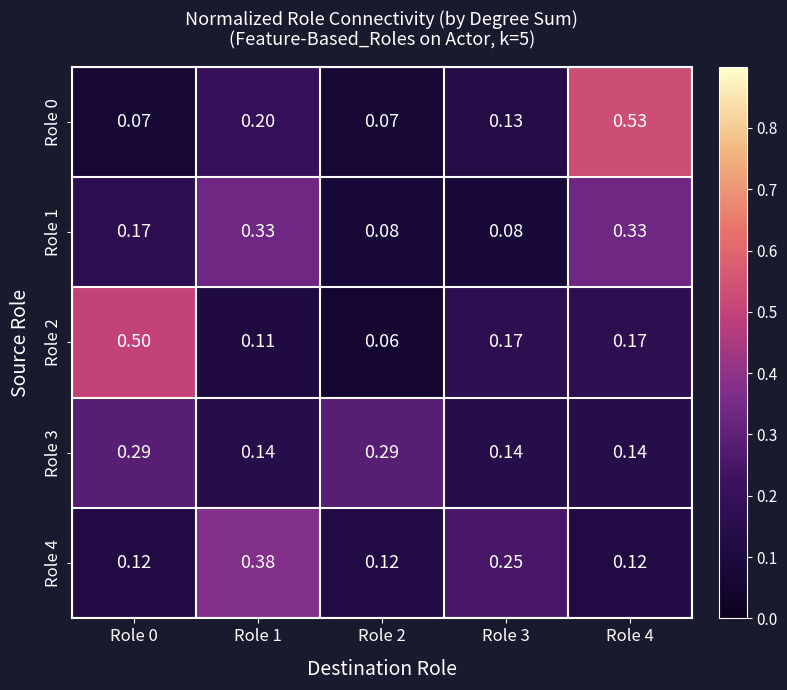

List the series in order of their peak value, lowest first.

Role 3, Role 1, Role 4, Role 2, Role 0